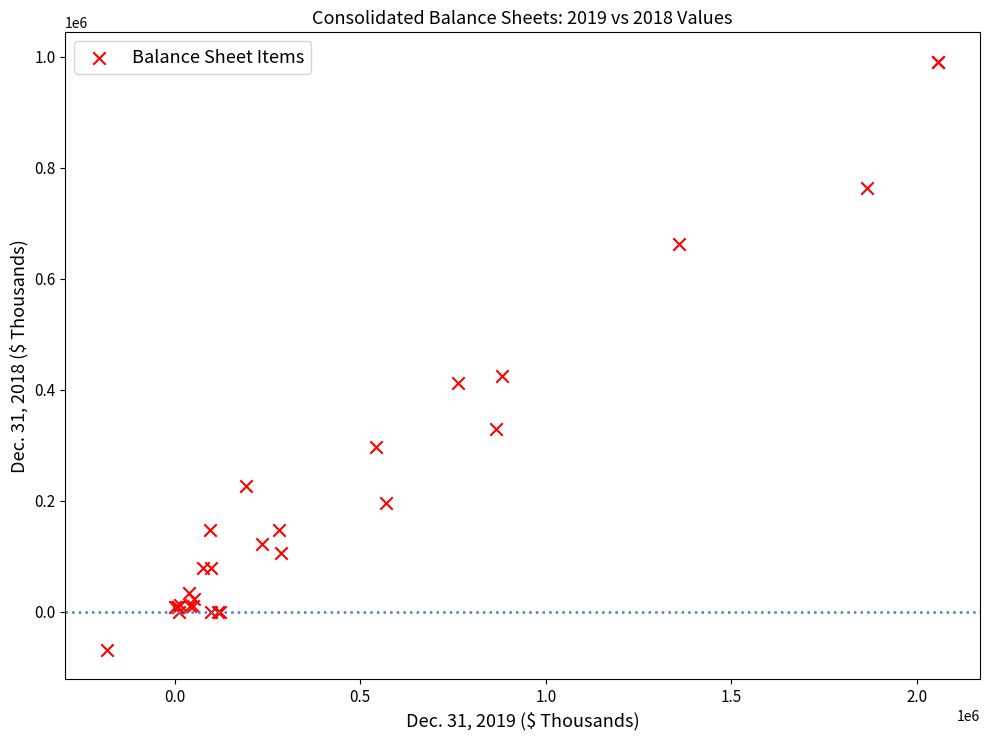

What Y value in the scatter plot is closest to 461319?

425349